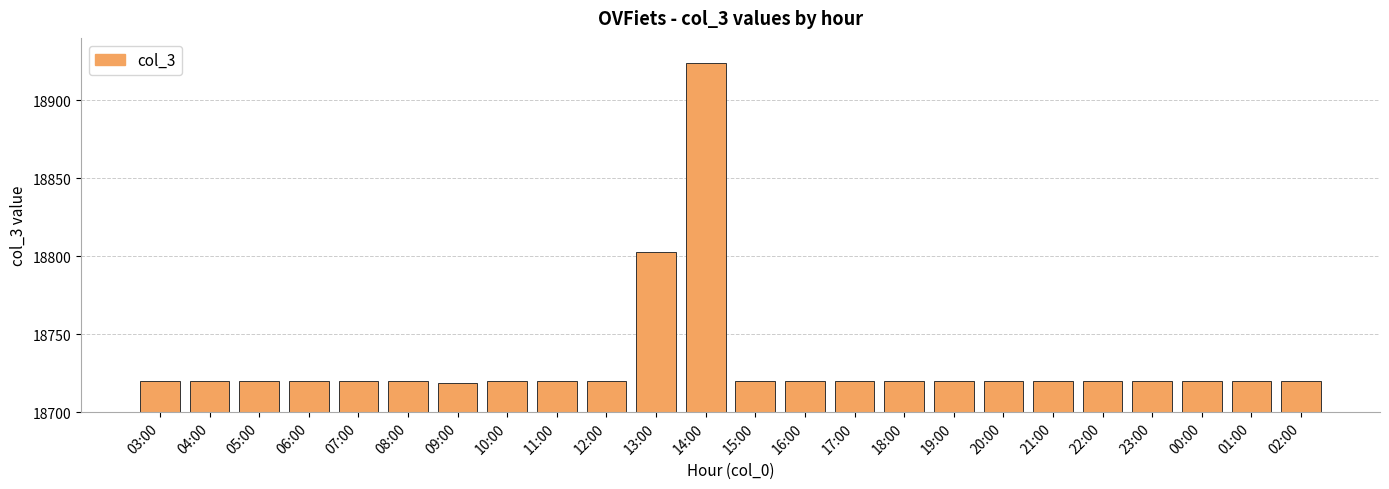

Which category has the highest value across all series?

14:00